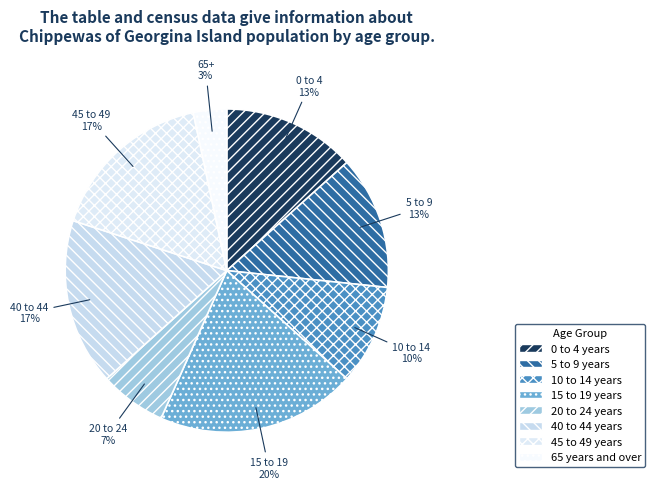

What percentage is the 10 to 14 years slice, to the nearest percent?

10%